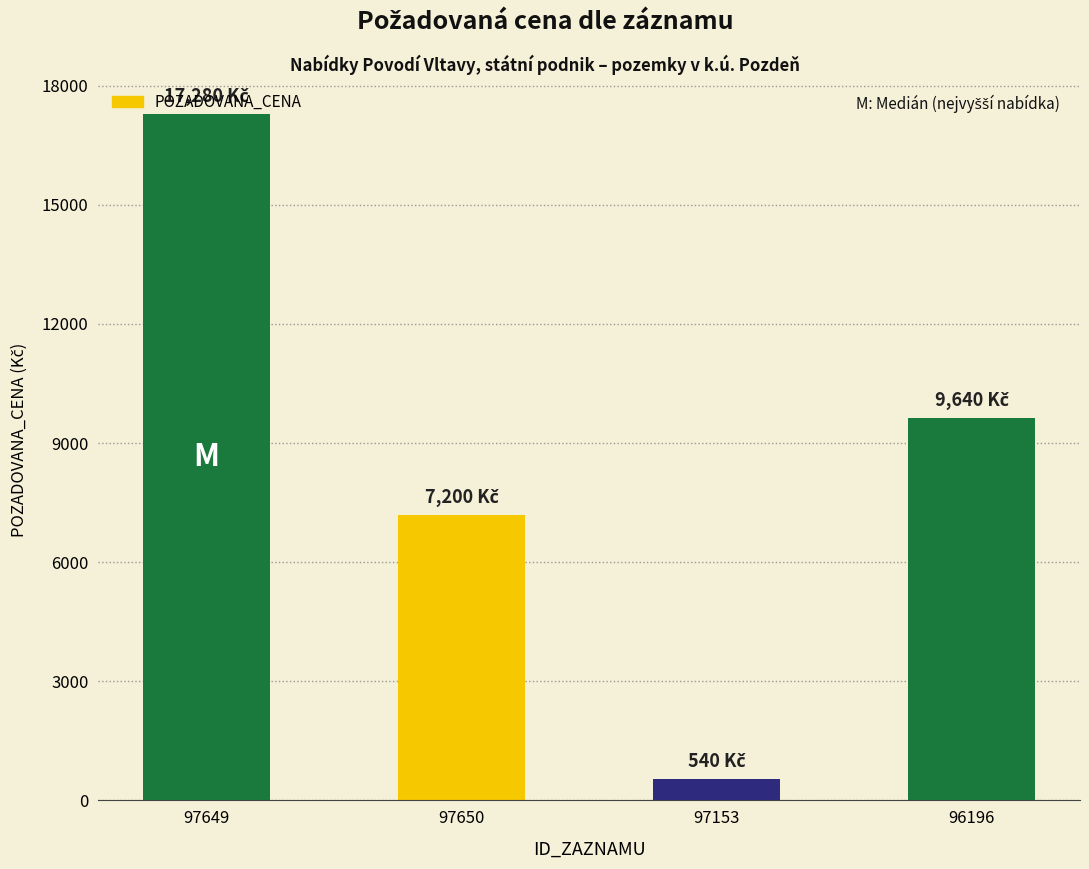

List the labels in order of value, largest first.

97649, 96196, 97650, 97153